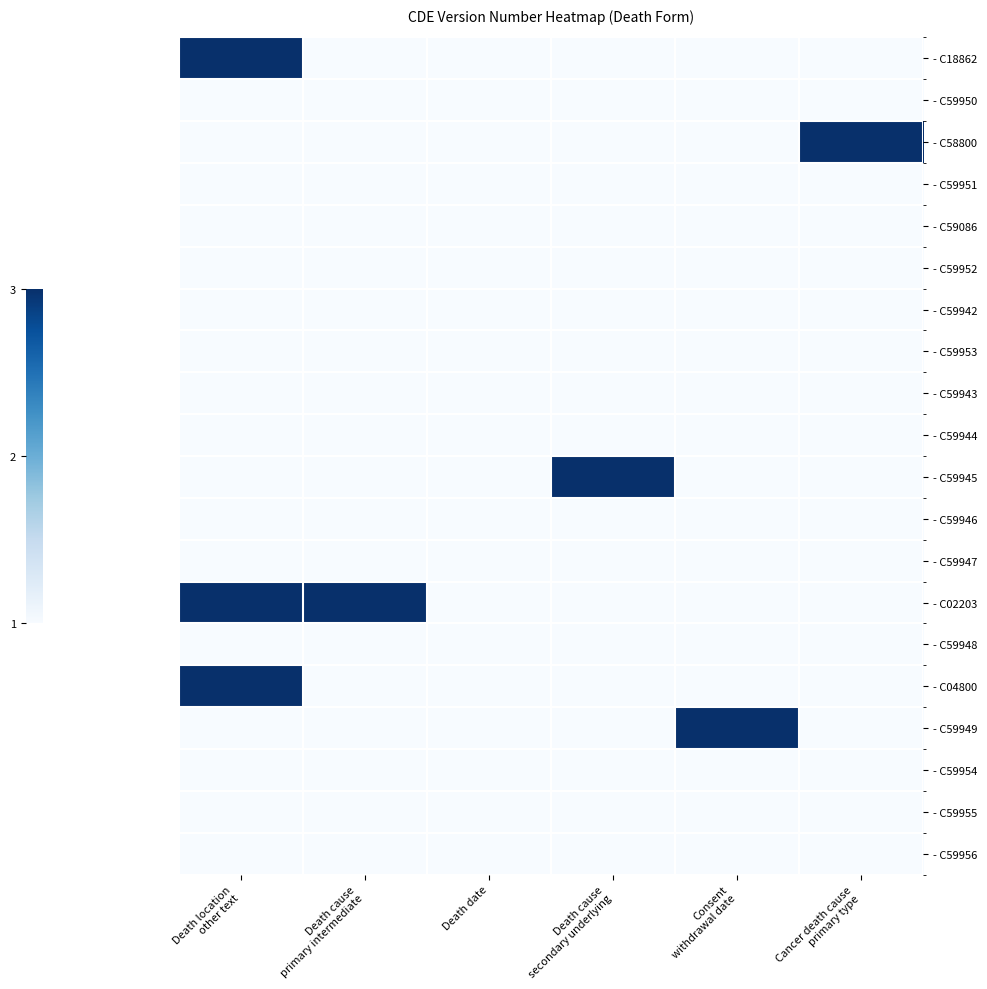

Between Death date and Death location
other text, which is larger?

Death location
other text